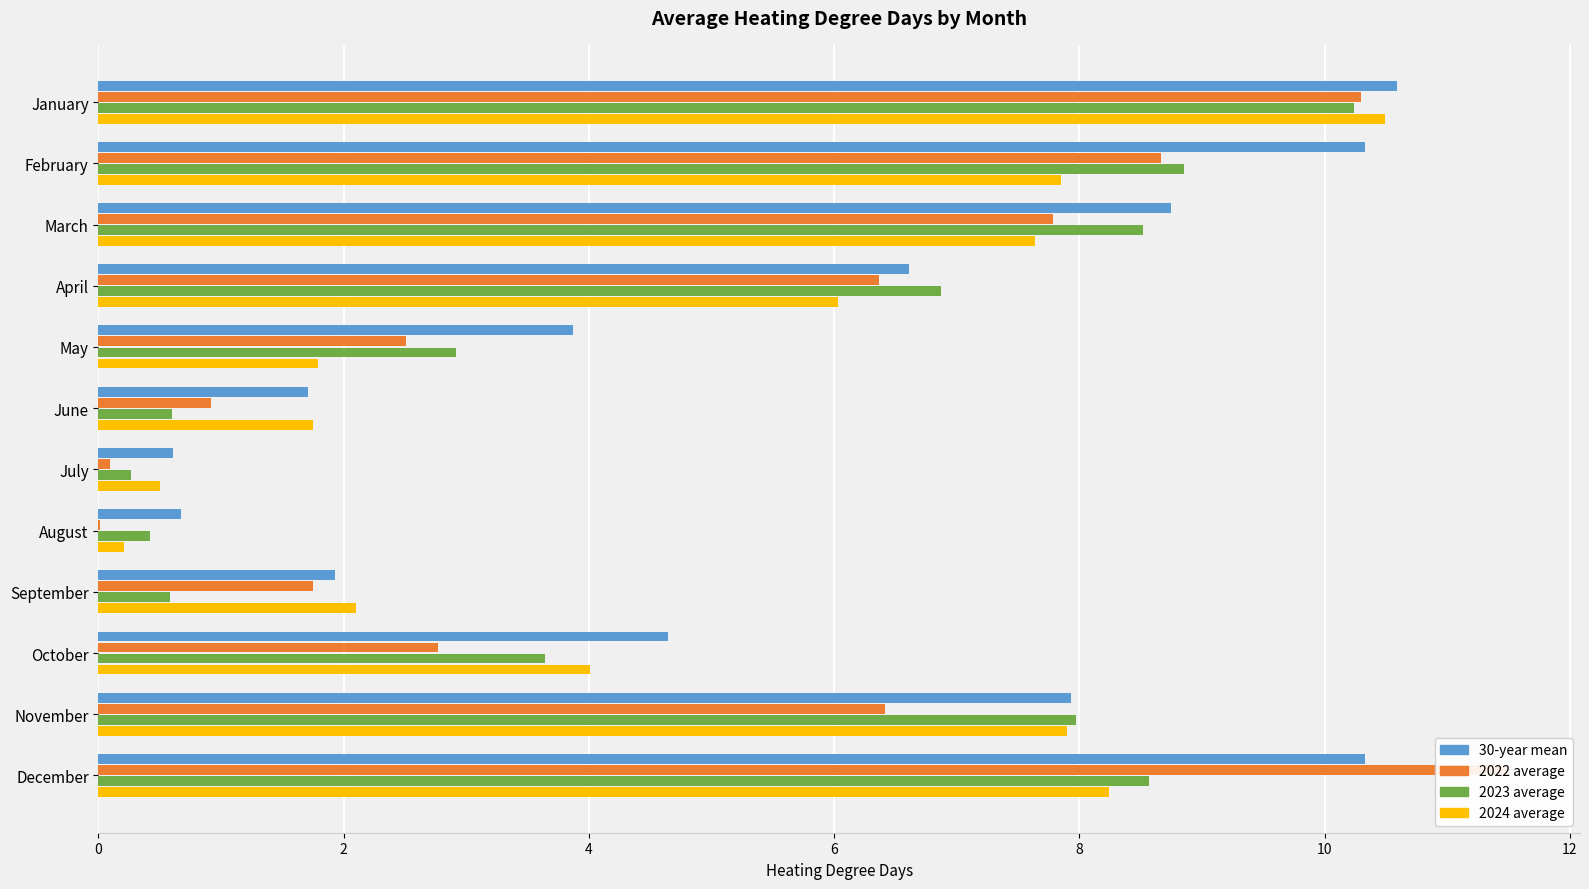

Is it true that 2024 average equals 0.1 at August?

False